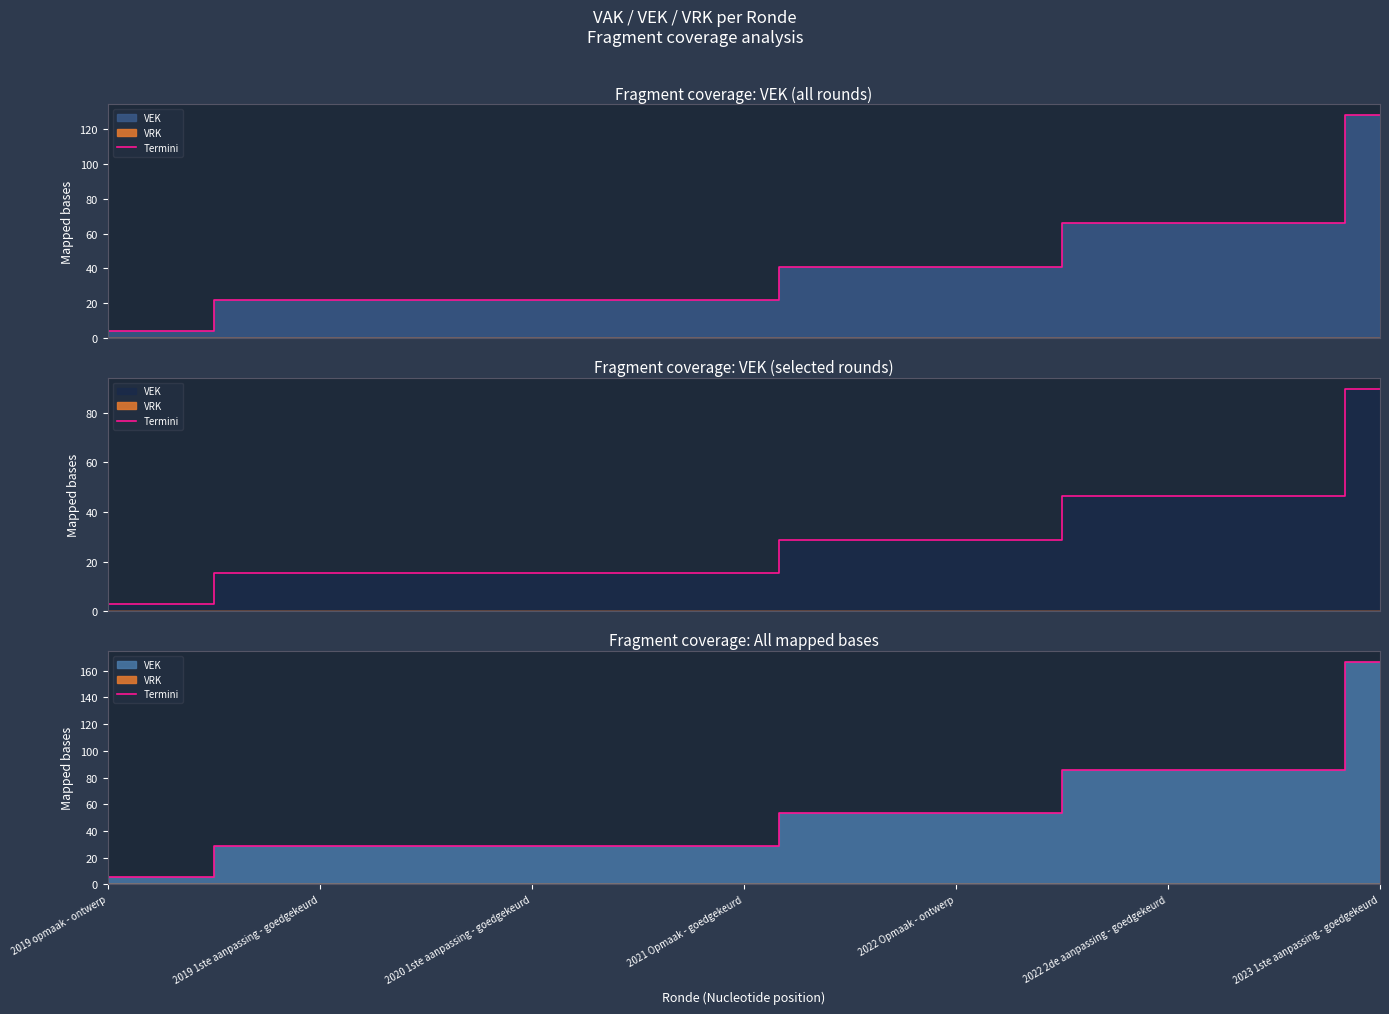

Does the chart display data point markers on the line(s)?

No